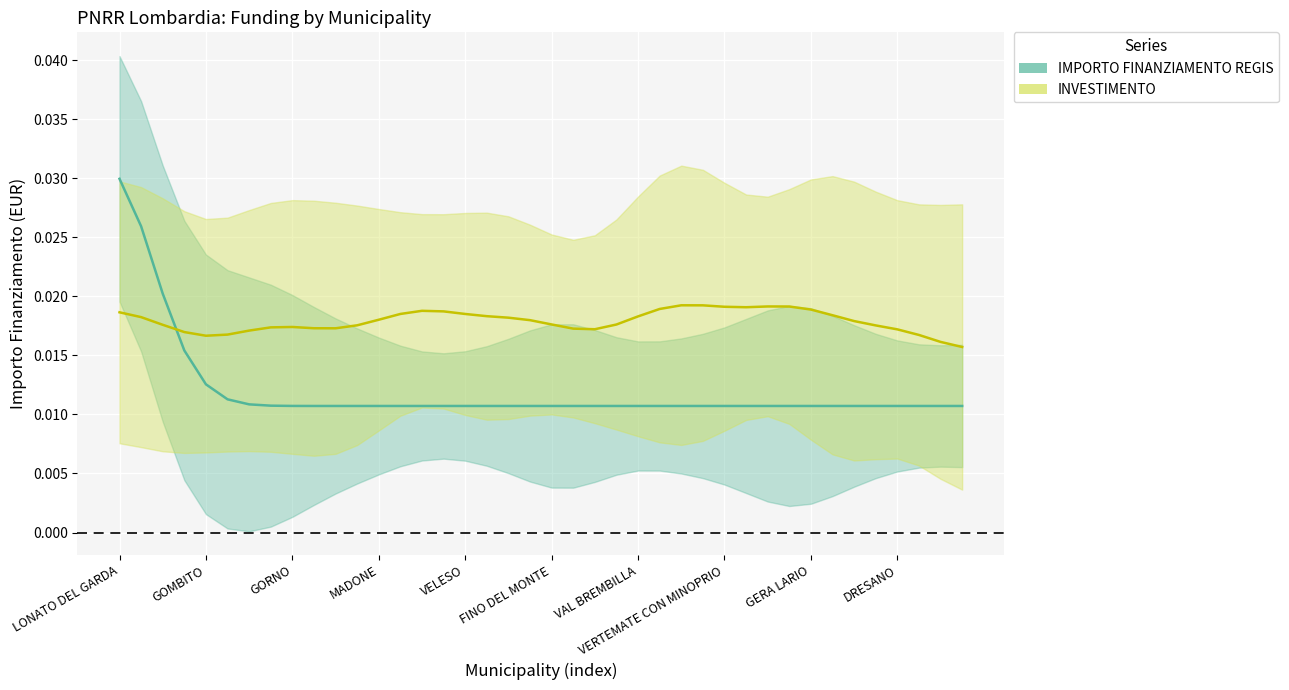

At which label is INVESTIMENTO closest to 0?

39